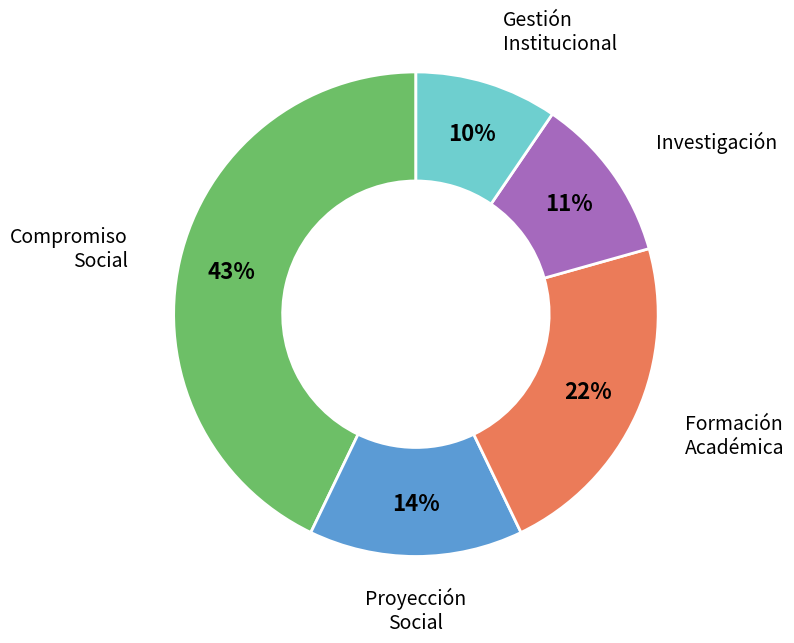

Is there a majority slice in this chart?

No